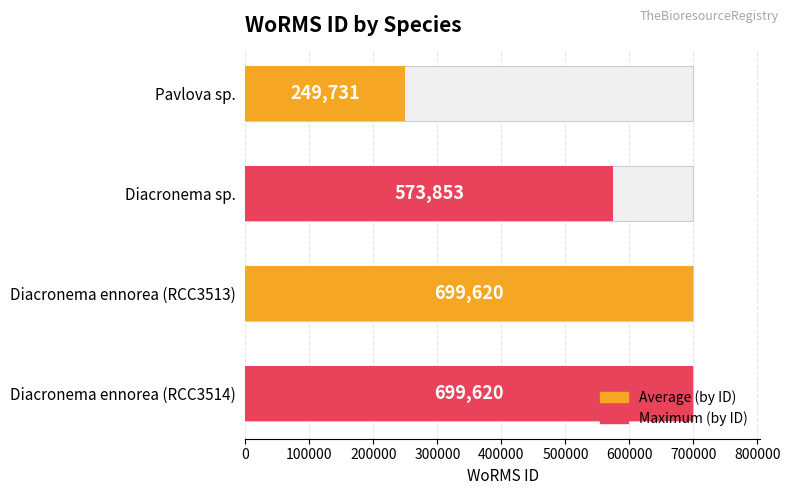

Are the bars grouped side by side (vs. stacked)?

No